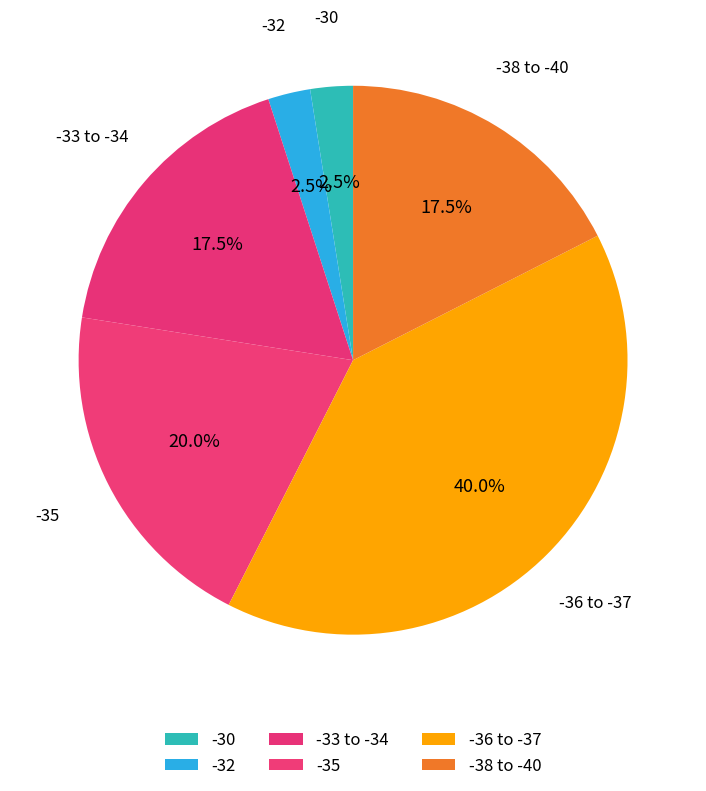

How many segments does this pie chart have?

6